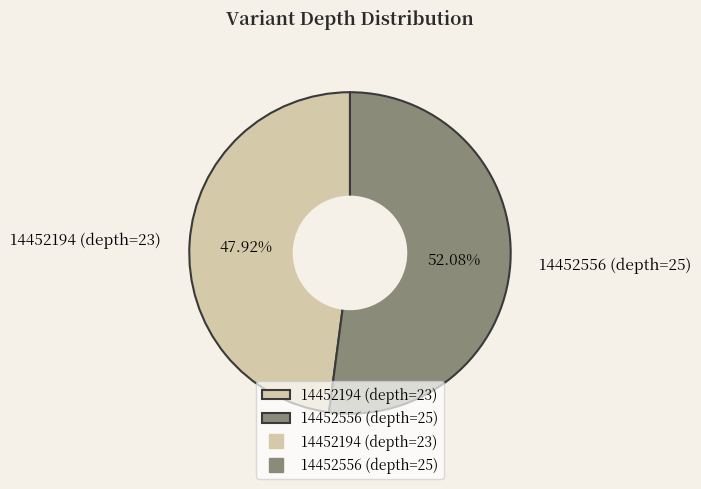

To the nearest percent, what portion does 14452556 (depth=25) represent?

52%